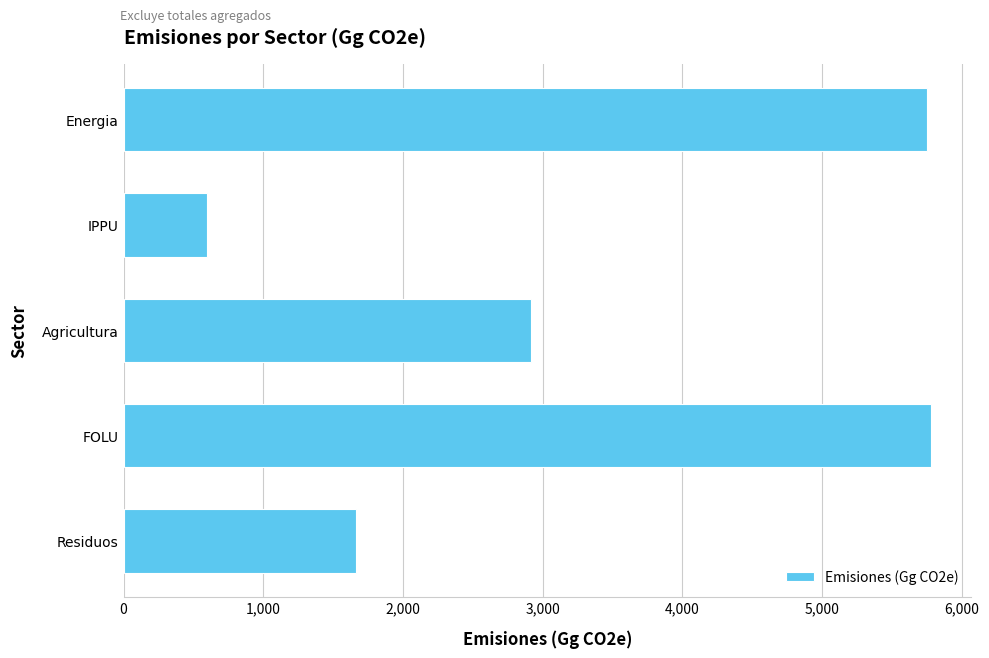

The chart shows a value of 600.0 at IPPU. True or false?

True